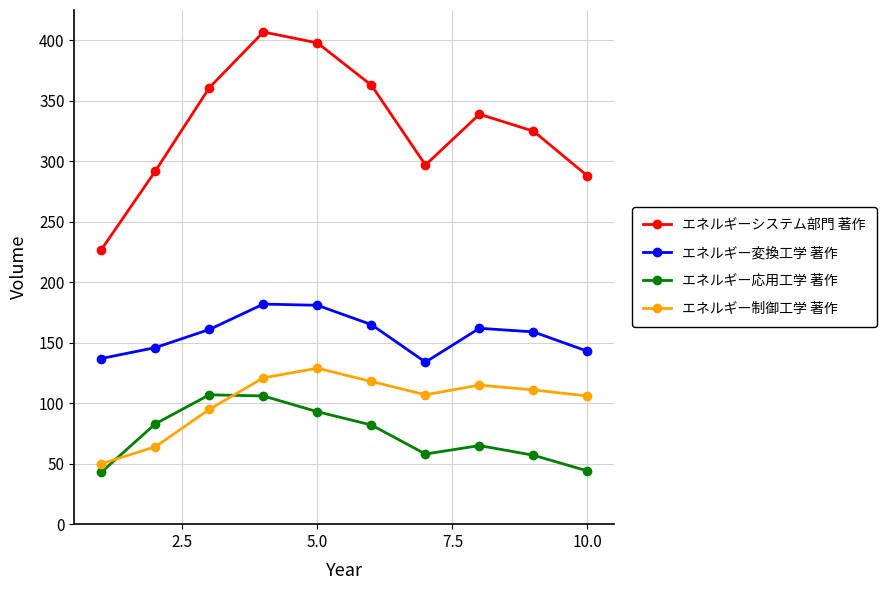

True or false: エネルギー変換工学 著作 and エネルギー応用工学 著作 cross at least once.

False